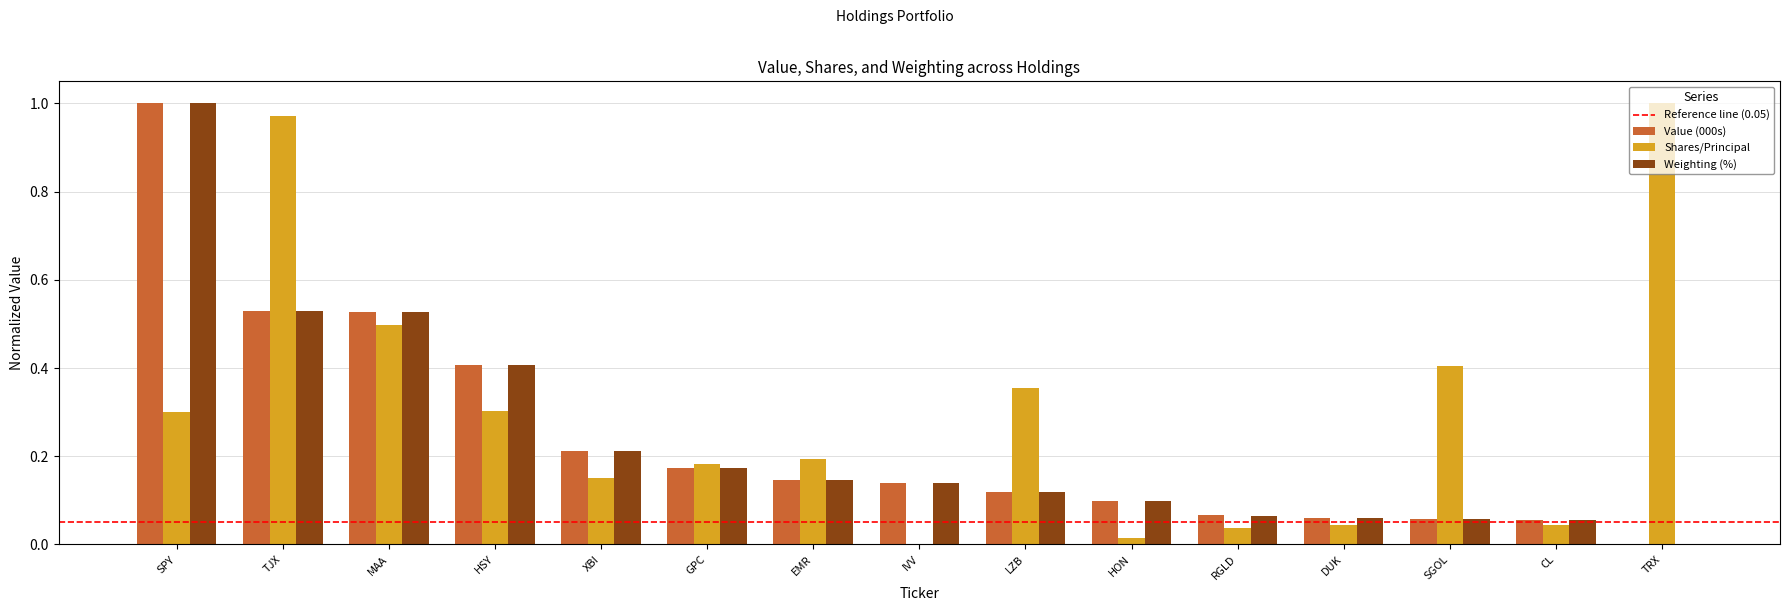

What is the sum of the Weighting (%) values at SPY and HSY?

1.4